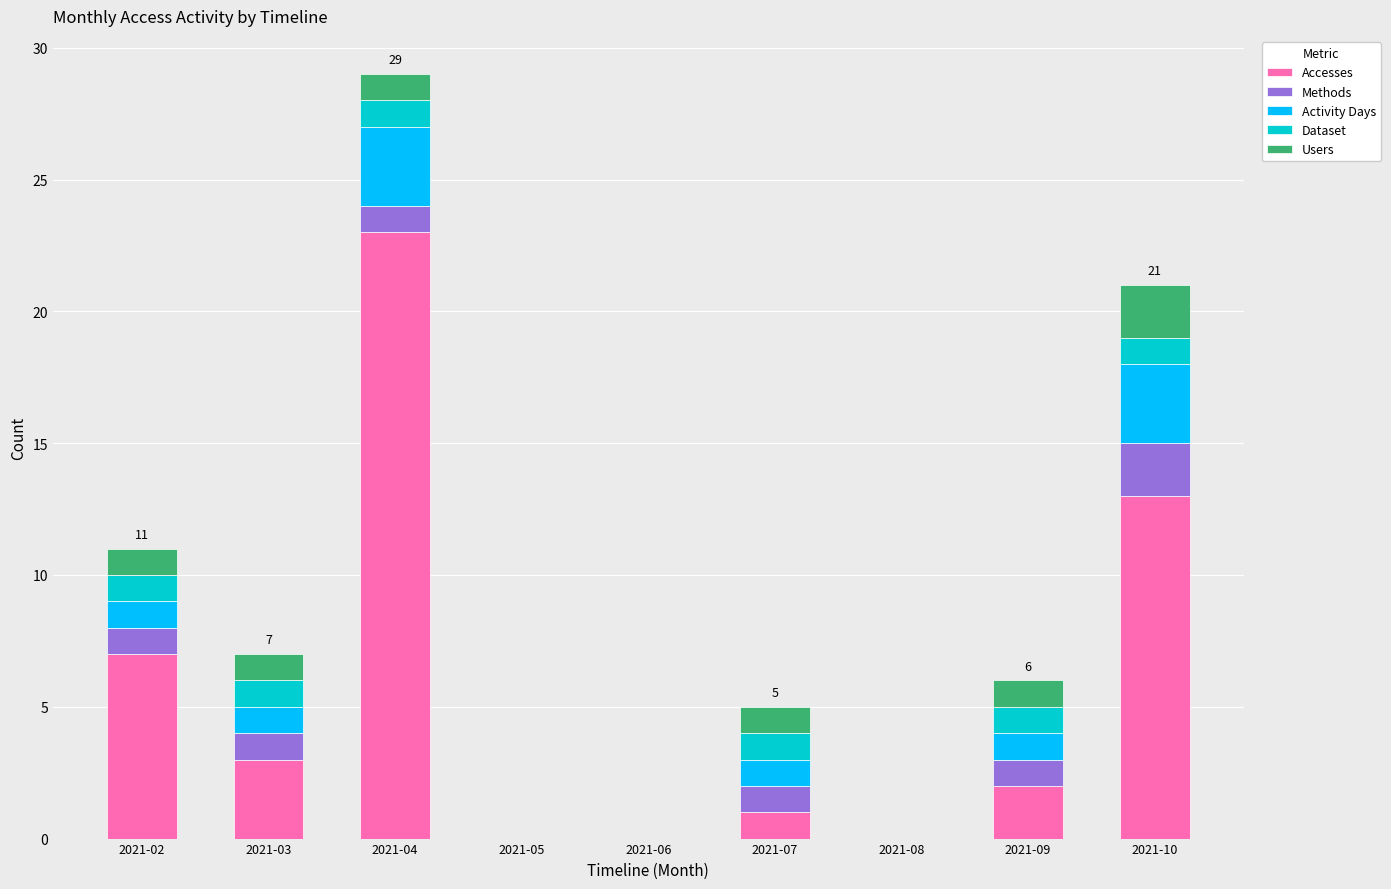

Which category has the highest value in the Accesses series?

2021-04